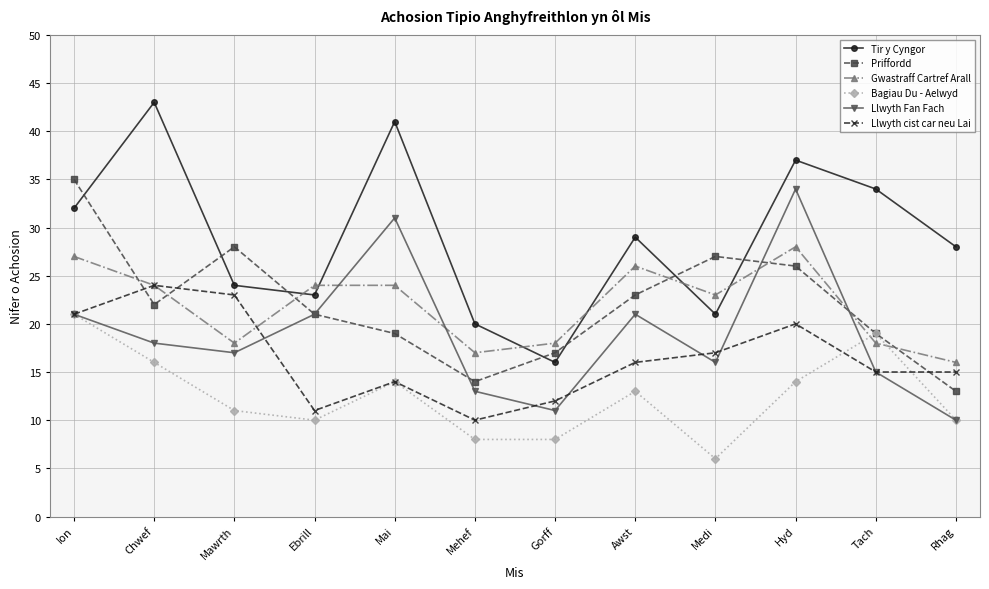

Which series has the largest range (max minus min)?

Tir y Cyngor